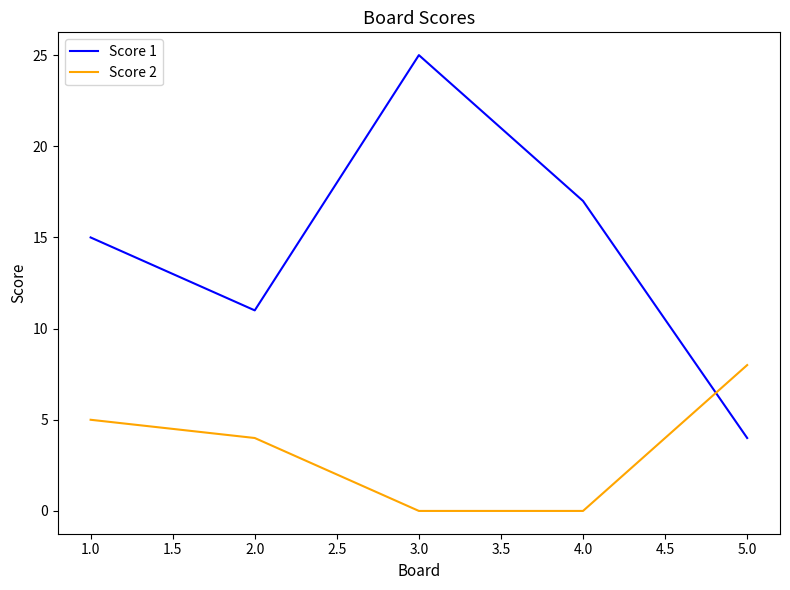

What position from the left is 2.0?

2